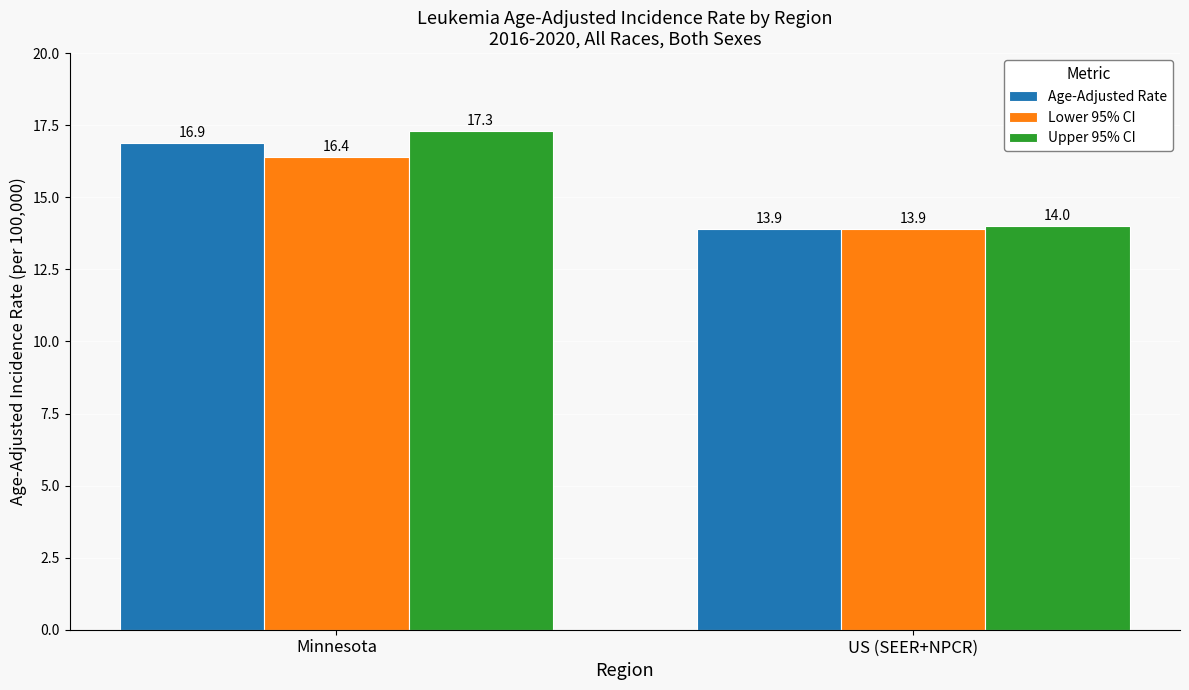

At which category is the sum across all series the highest?

Minnesota